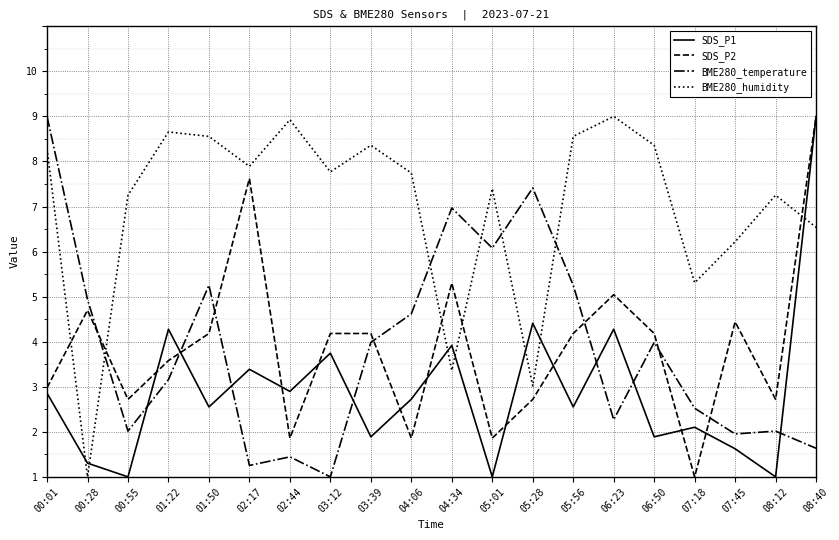

What is the difference between the SDS_P1 values at 04:34 and 00:01?

1.1